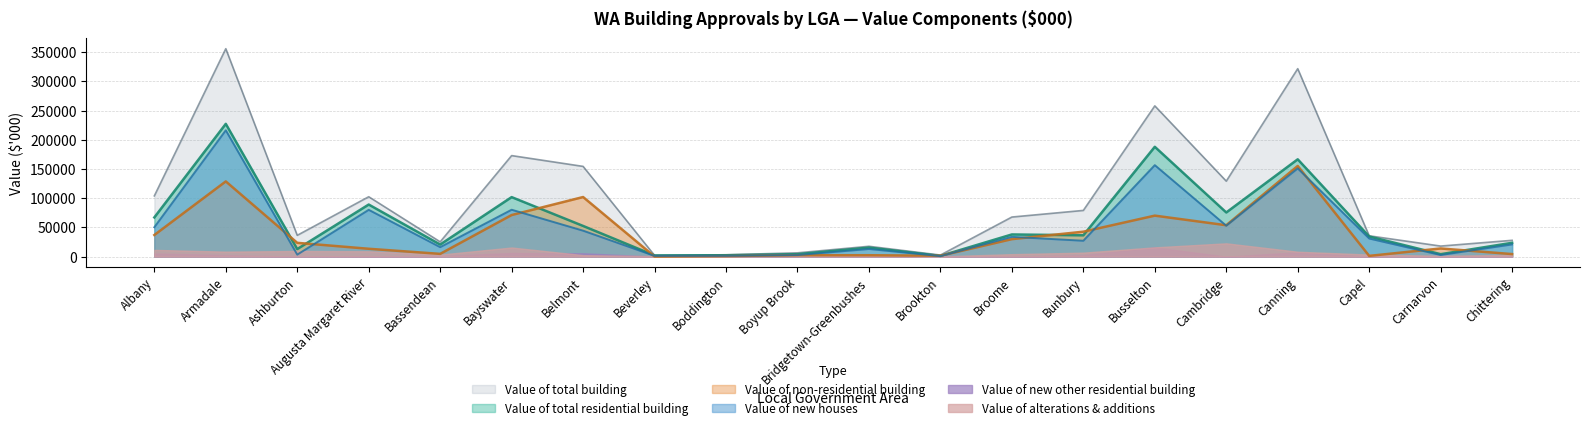

What is the difference between the second highest and second lowest values in the Value of non-residential building series?

127872.5